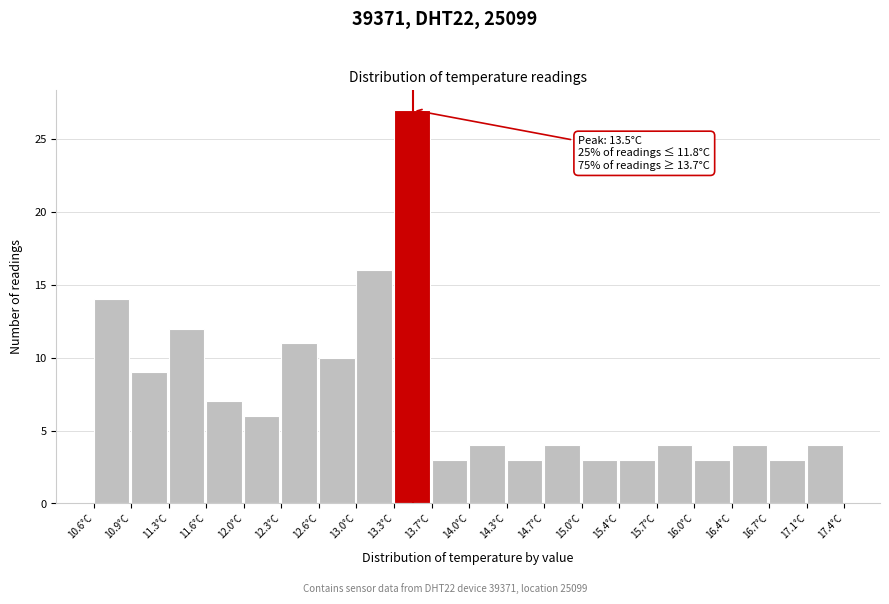

Over which range of the x-axis is the bar tallest?

13.32 to 13.66